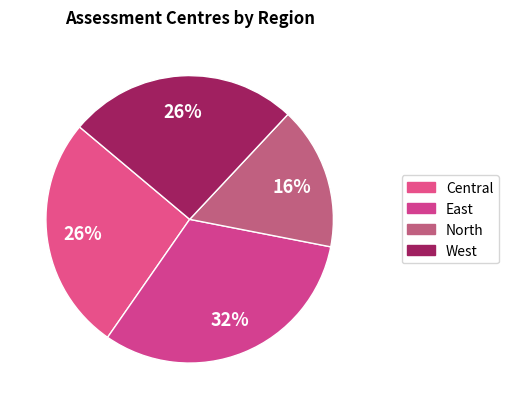

Count the number of slices in the pie.

4